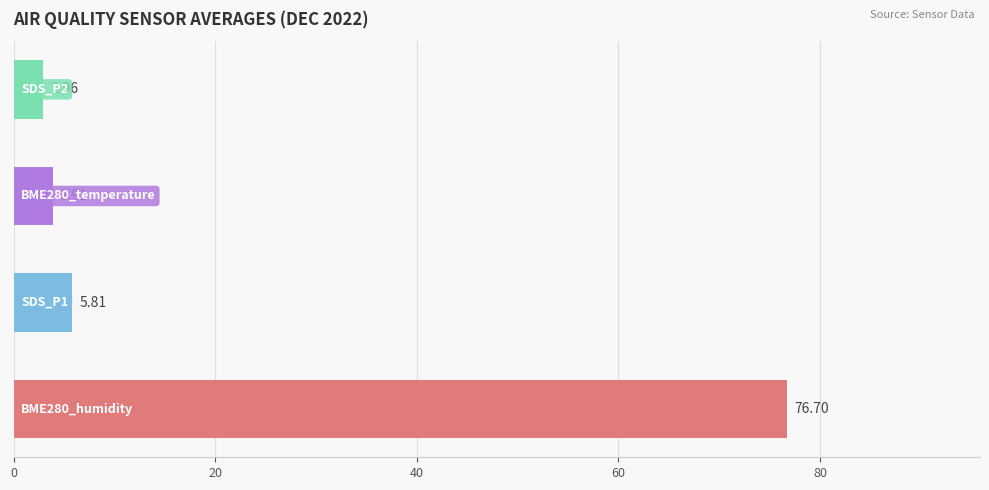

What is the difference between the maximum and minimum values?

73.7